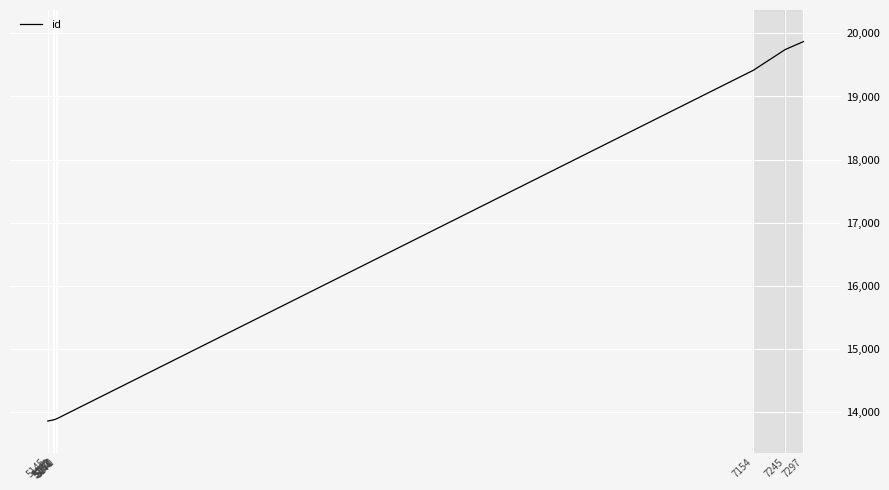

Does the chart display data point markers on the line(s)?

No